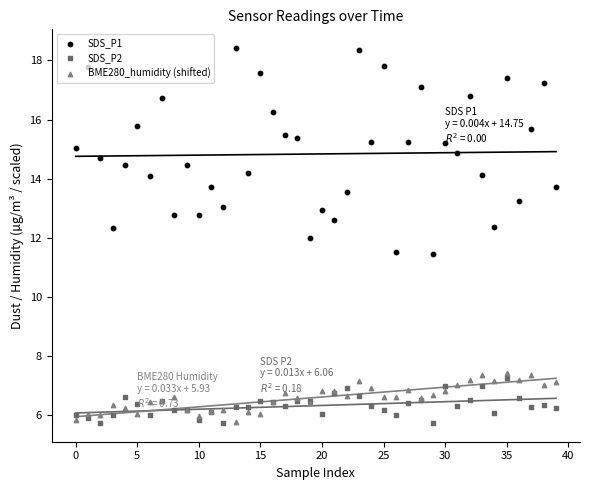

At which category is the sum across all series the highest?

23